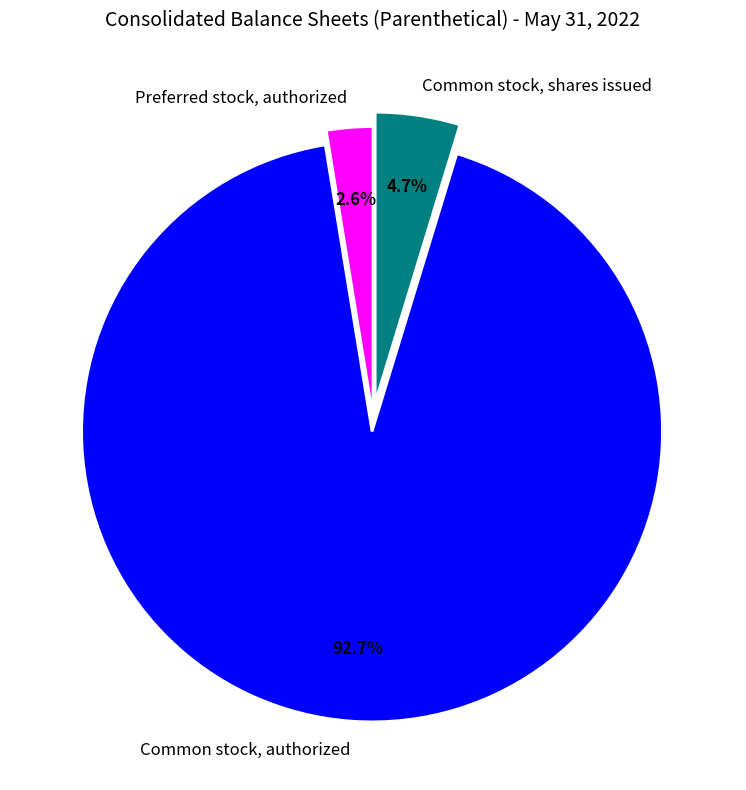

Is it true that Preferred stock, authorized is 3% of the pie?

True